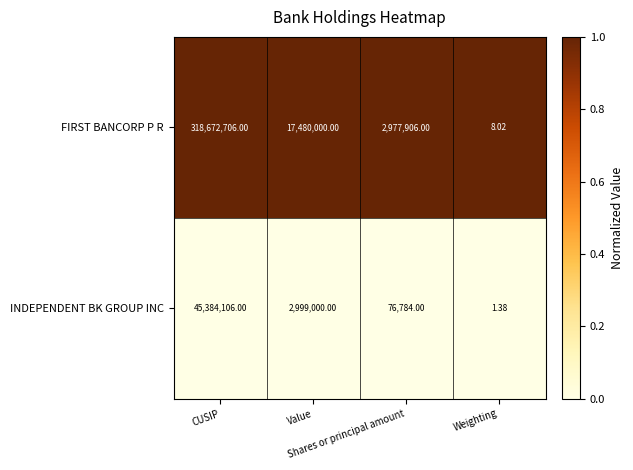

List the series in order of their overall mean, lowest first.

INDEPENDENT BK GROUP INC, FIRST BANCORP P R